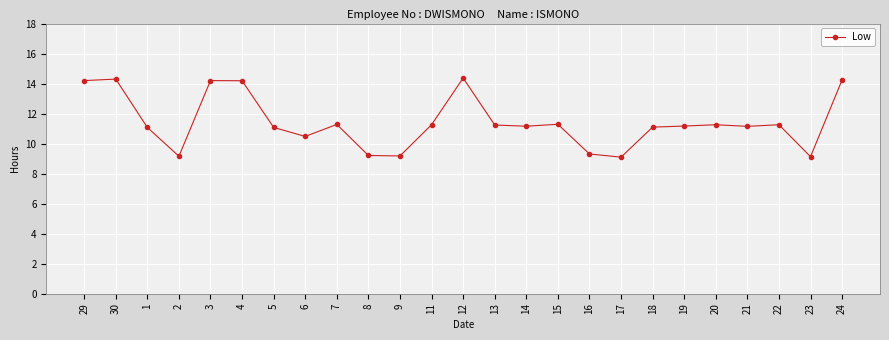

Where is the first local minimum?

2